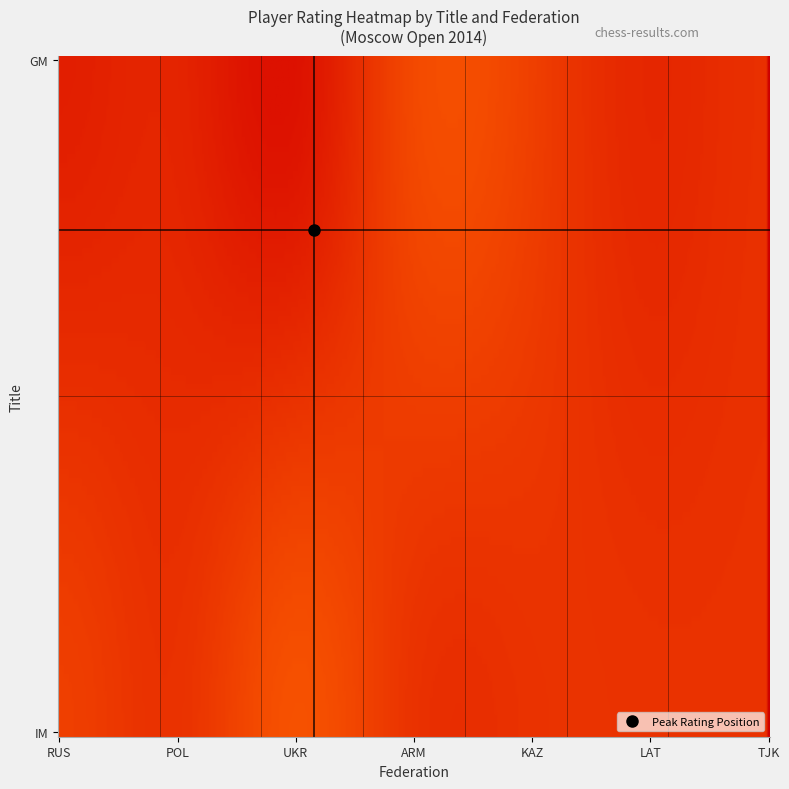

What is the sum of all IM values?

5071